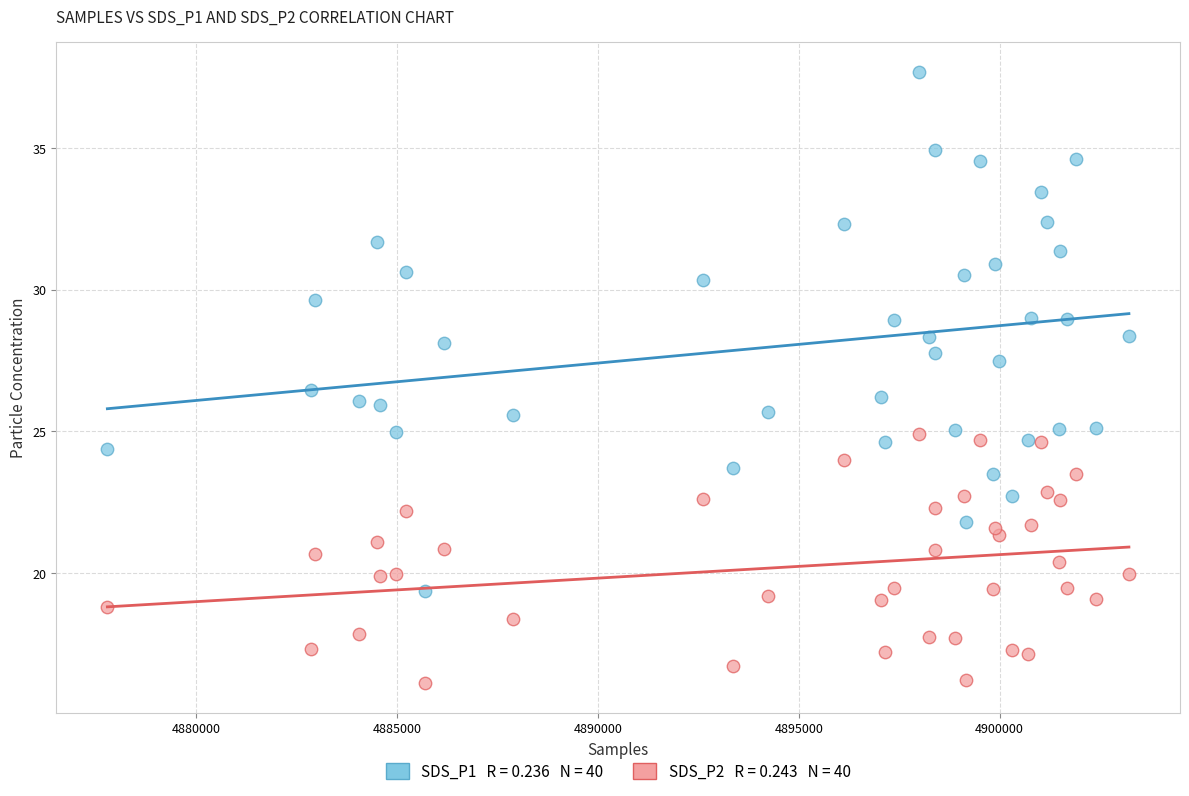

Across all data points, what is the range of Y values (max minus min)?

21.5